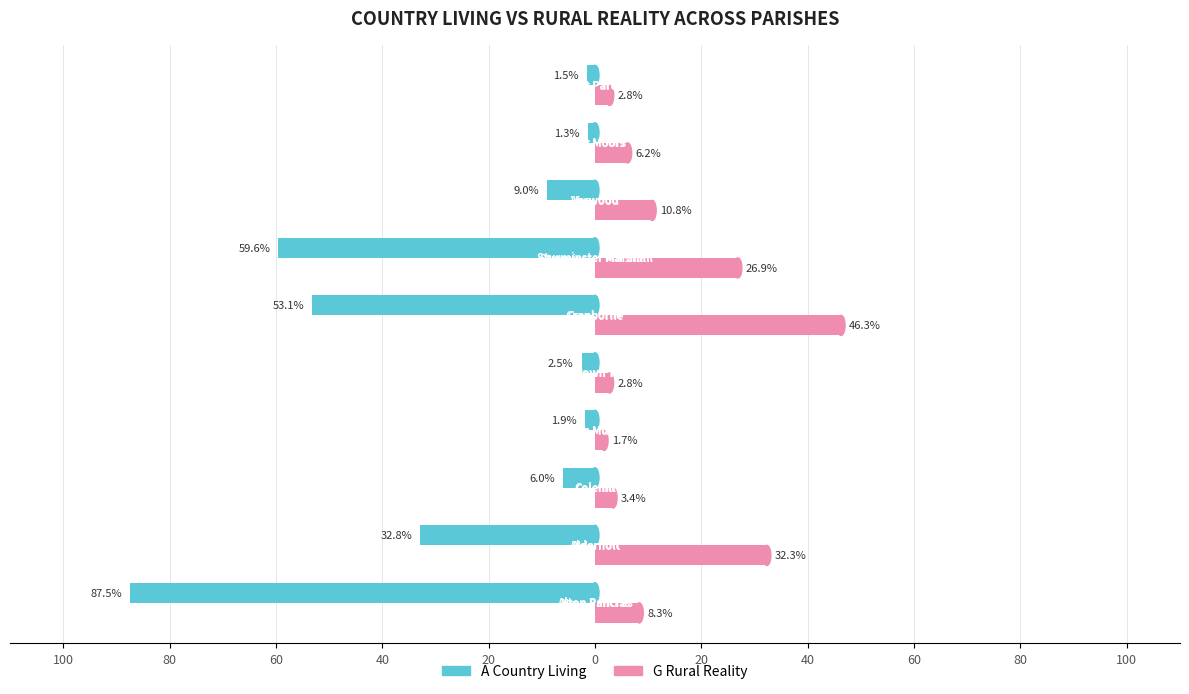

What are all the series names shown in the legend?

A Country Living, G Rural Reality